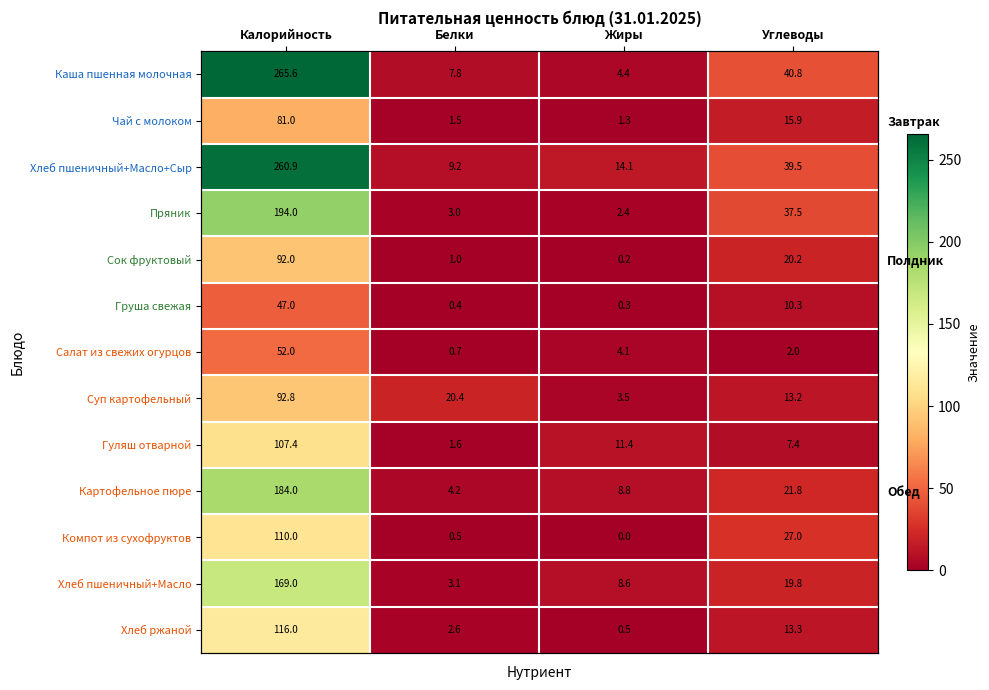

How many positive values does the Компот из сухофруктов series have?

3